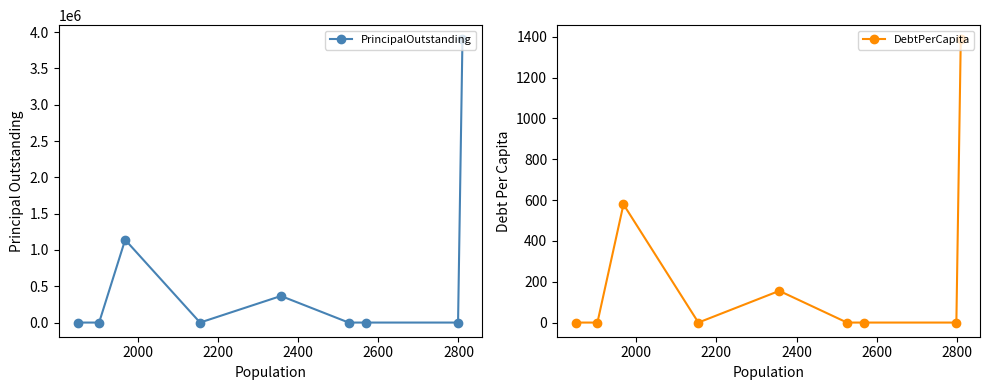

What is the value of the DebtPerCapita point at the 3rd from the left?

579.3